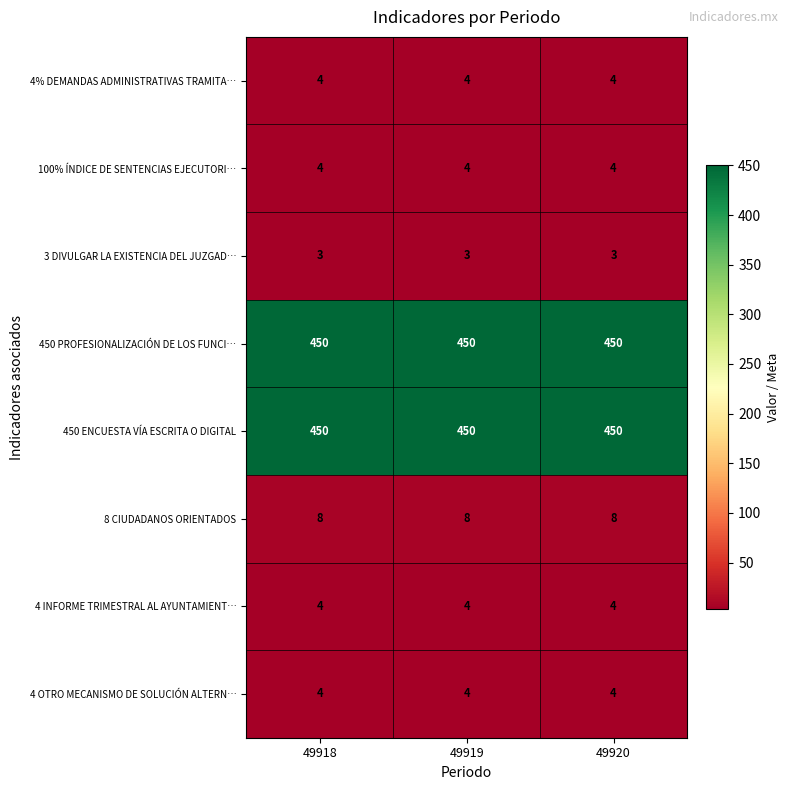

True or false: 8 CIUDADANOS ORIENTADOS has a value of 5 at 49919.

False